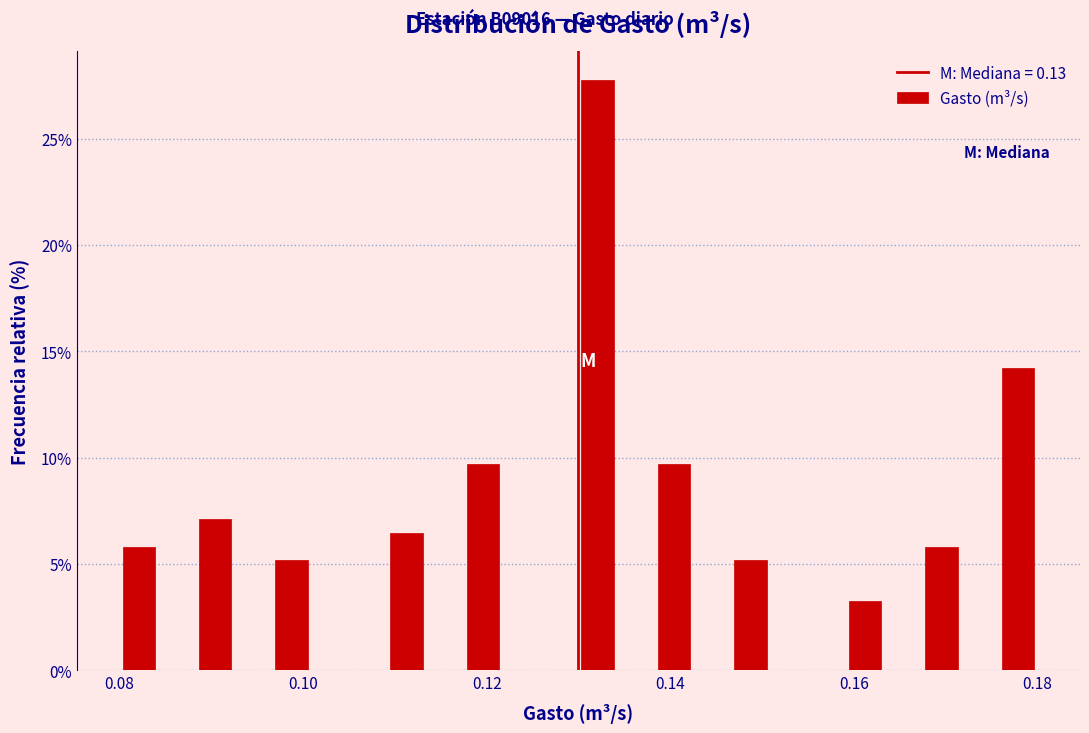

Around what value on the x-axis is the tallest bar? Give the approximate position of its centre, as read against the axis.

0.132